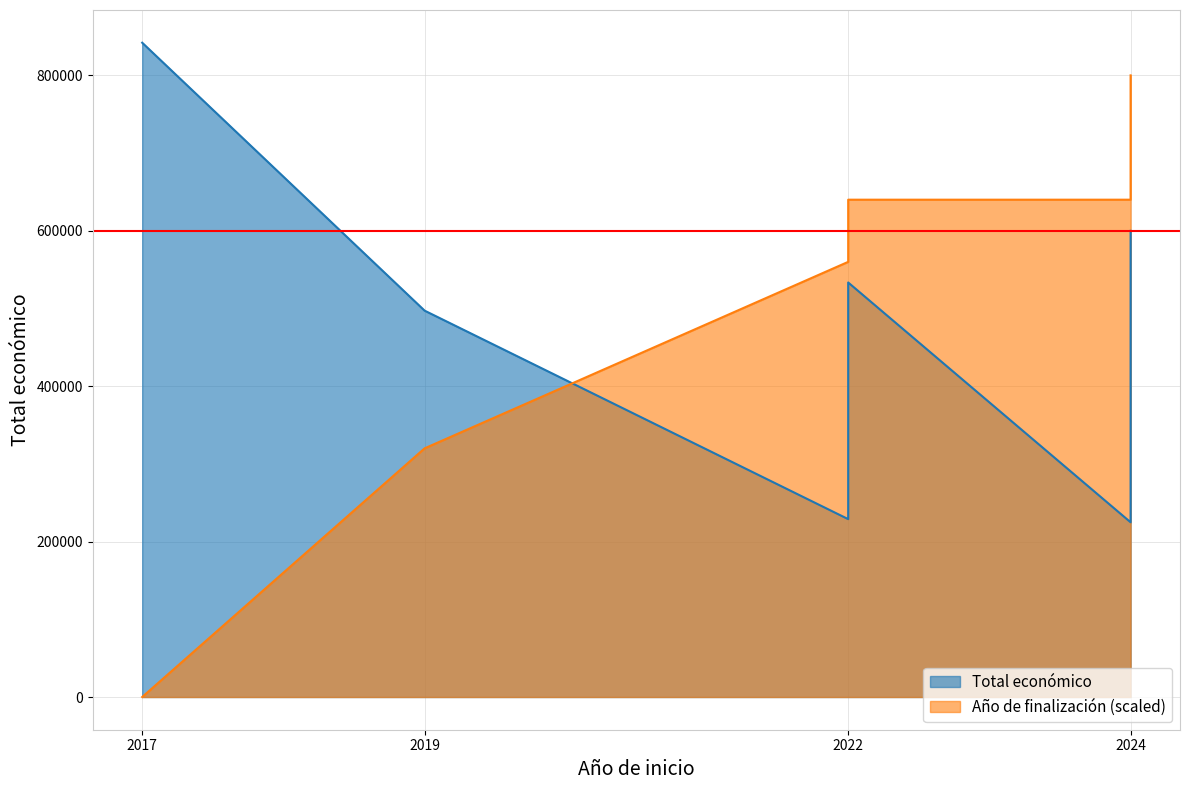

What is the sum of all values?

4114454